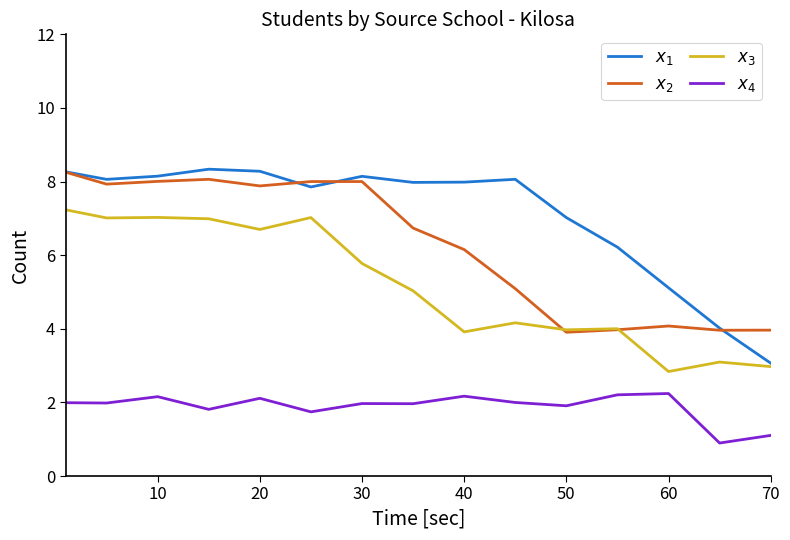

Count the number of categories in the chart.

15